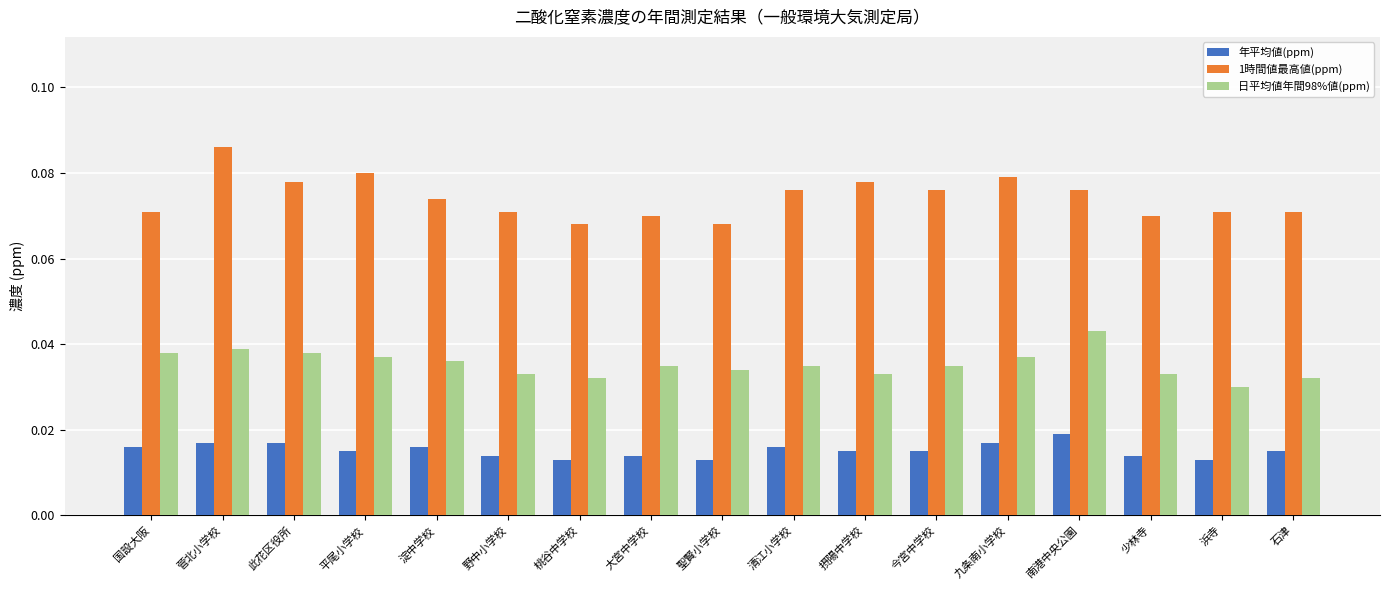

How many bars are there in each group?

3